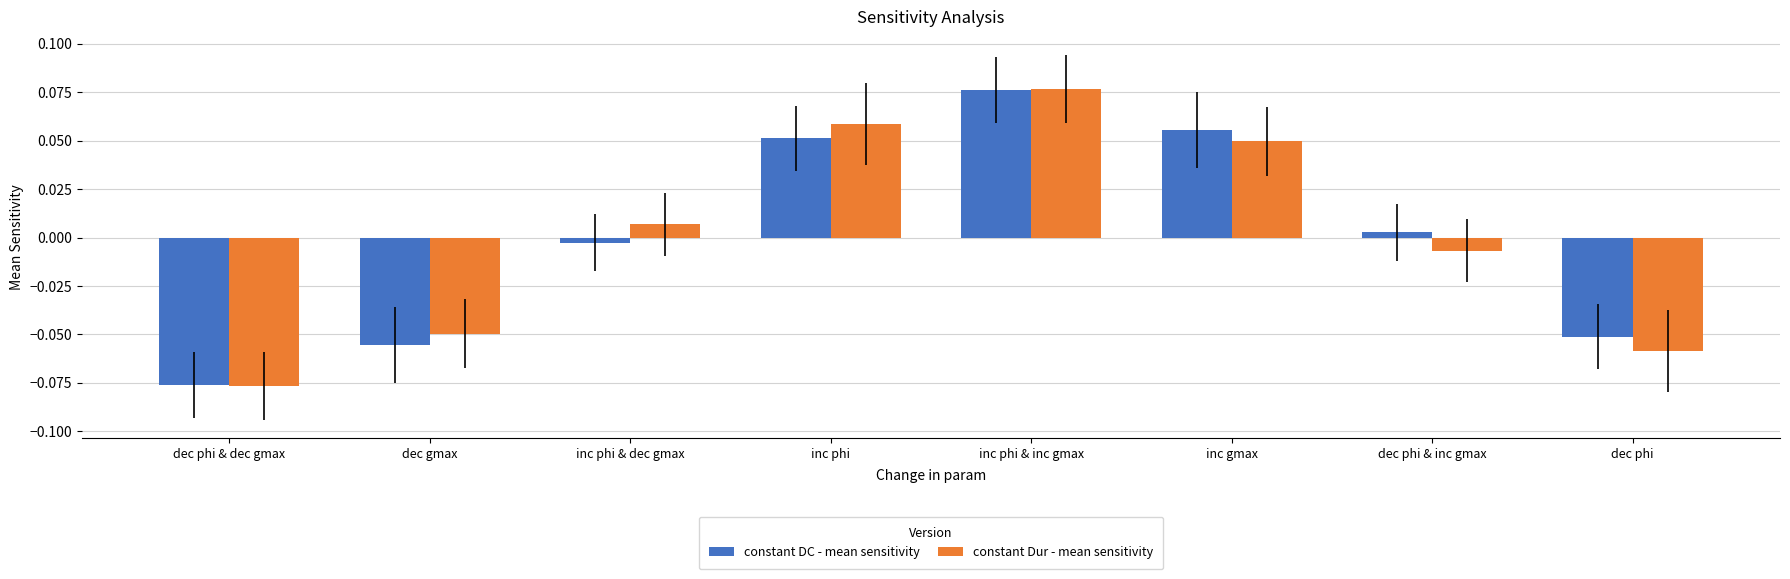

At which label does constant DC - mean sensitivity first exceed 0?

inc phi